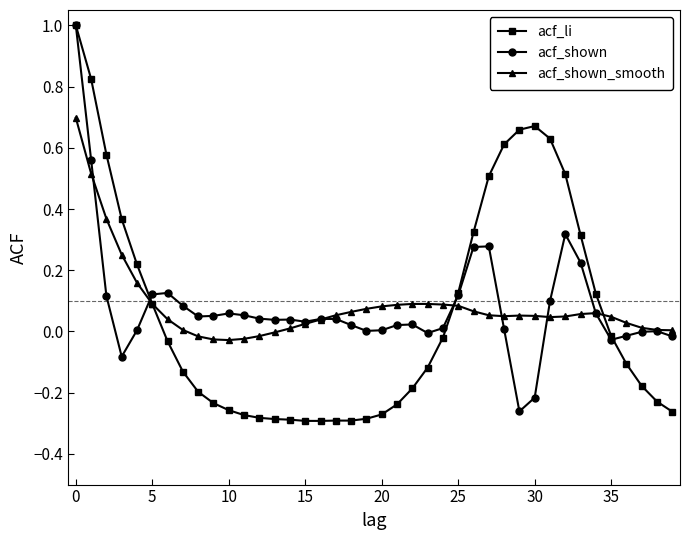

Which series has the largest range (max minus min)?

acf_li